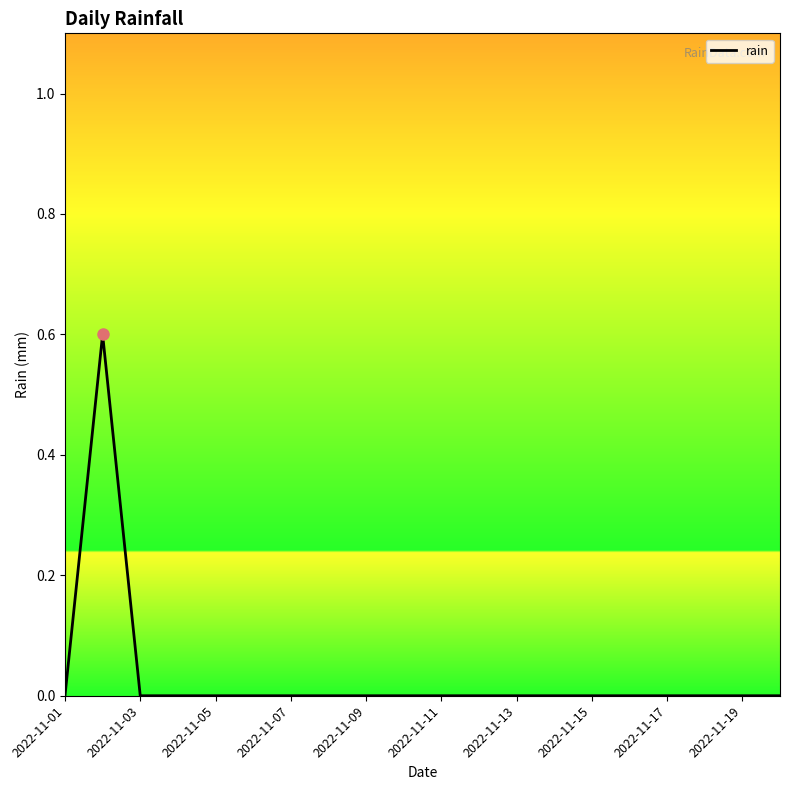

What is the maximum value shown in the chart?

0.6